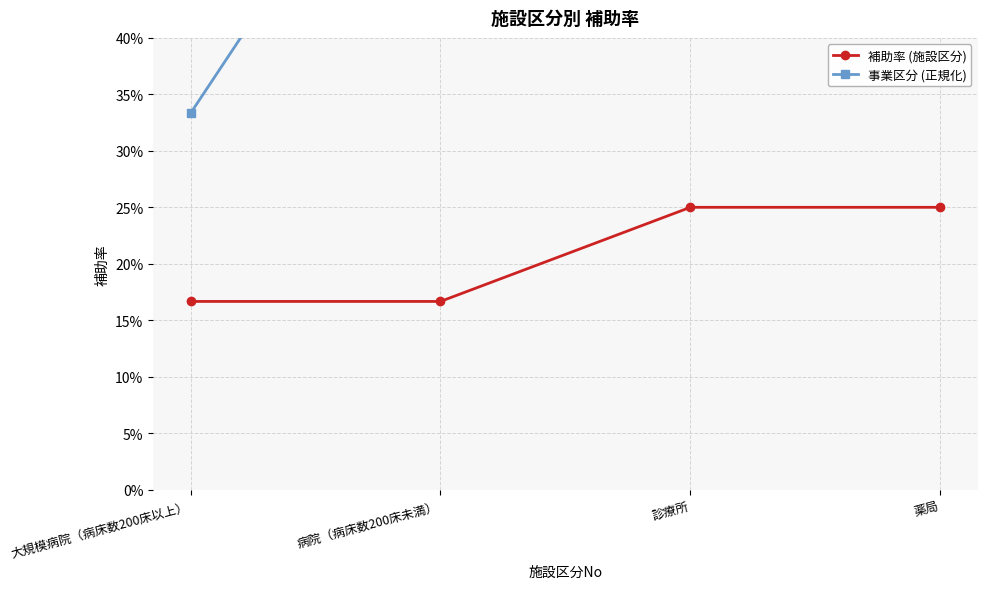

Count the number of categories in the chart.

4